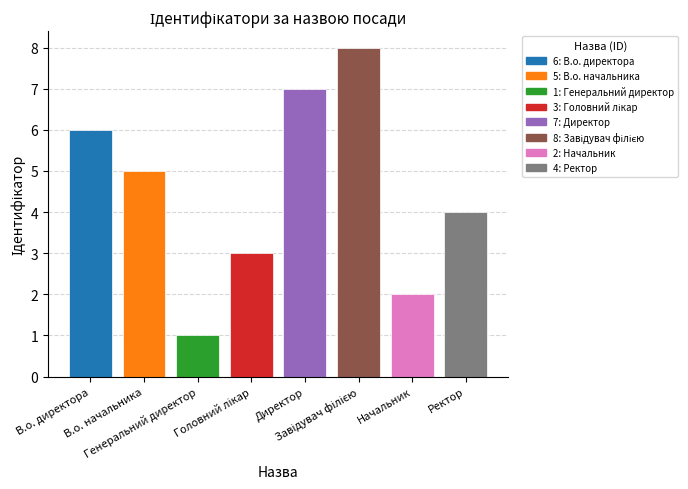

The value at Начальник is 2. True or false?

True